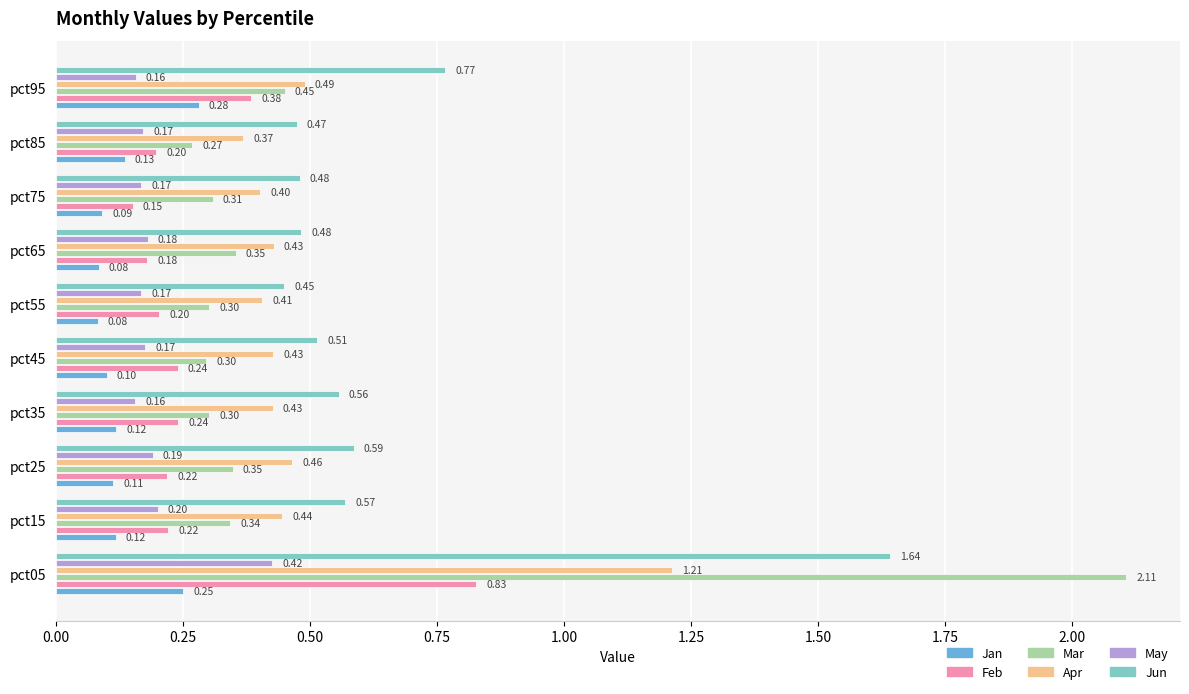

Is the value of May at pct55 greater than the value of Mar at pct85?

No